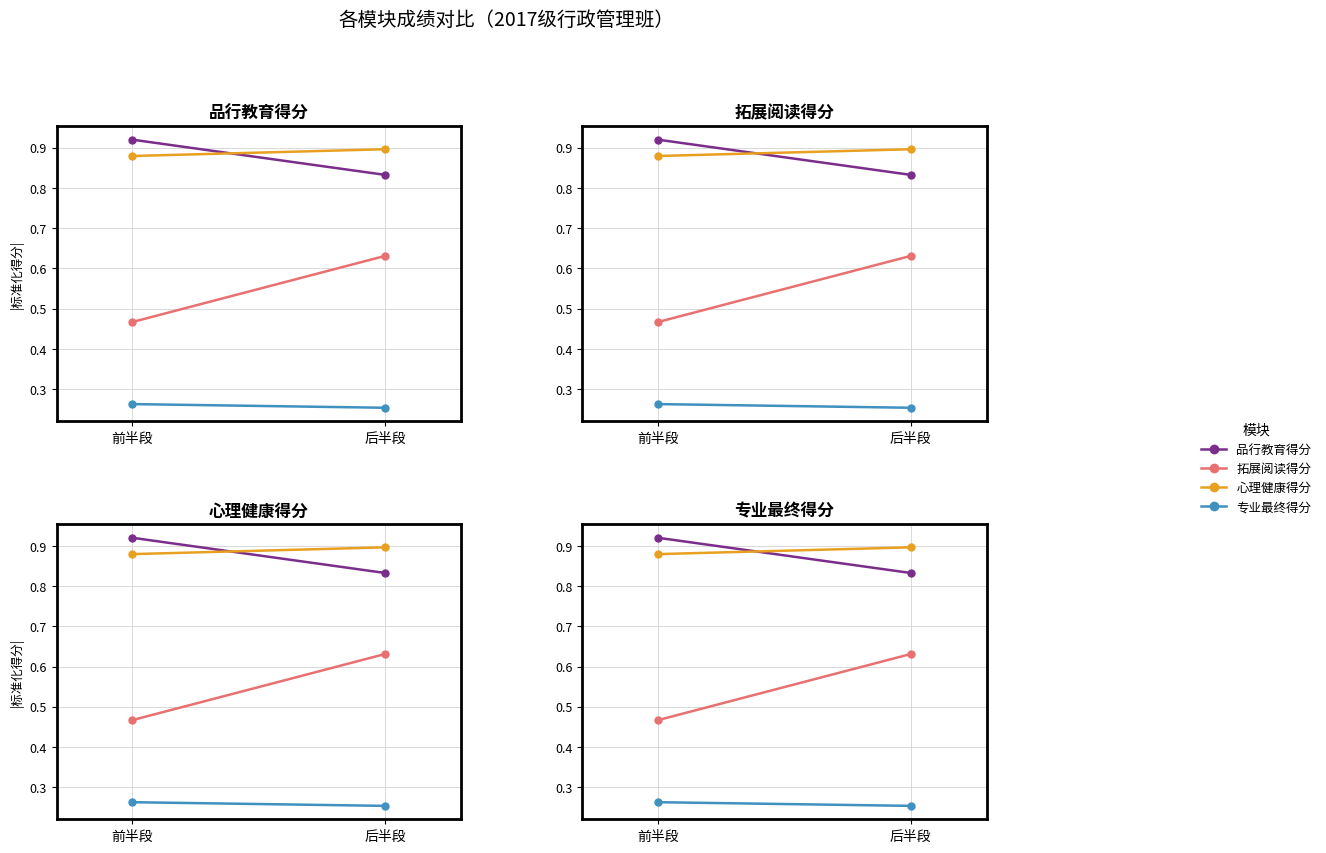

What is the total value across all series at 前半段?

2.5